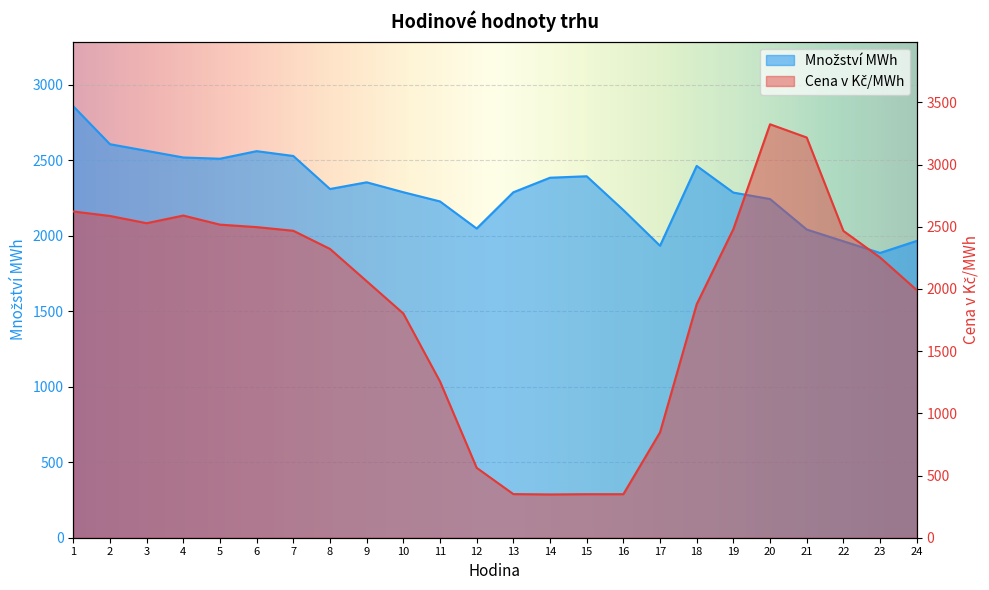

Is it true that Cena v Kč/MWh equals 2529.0 at 3?

True